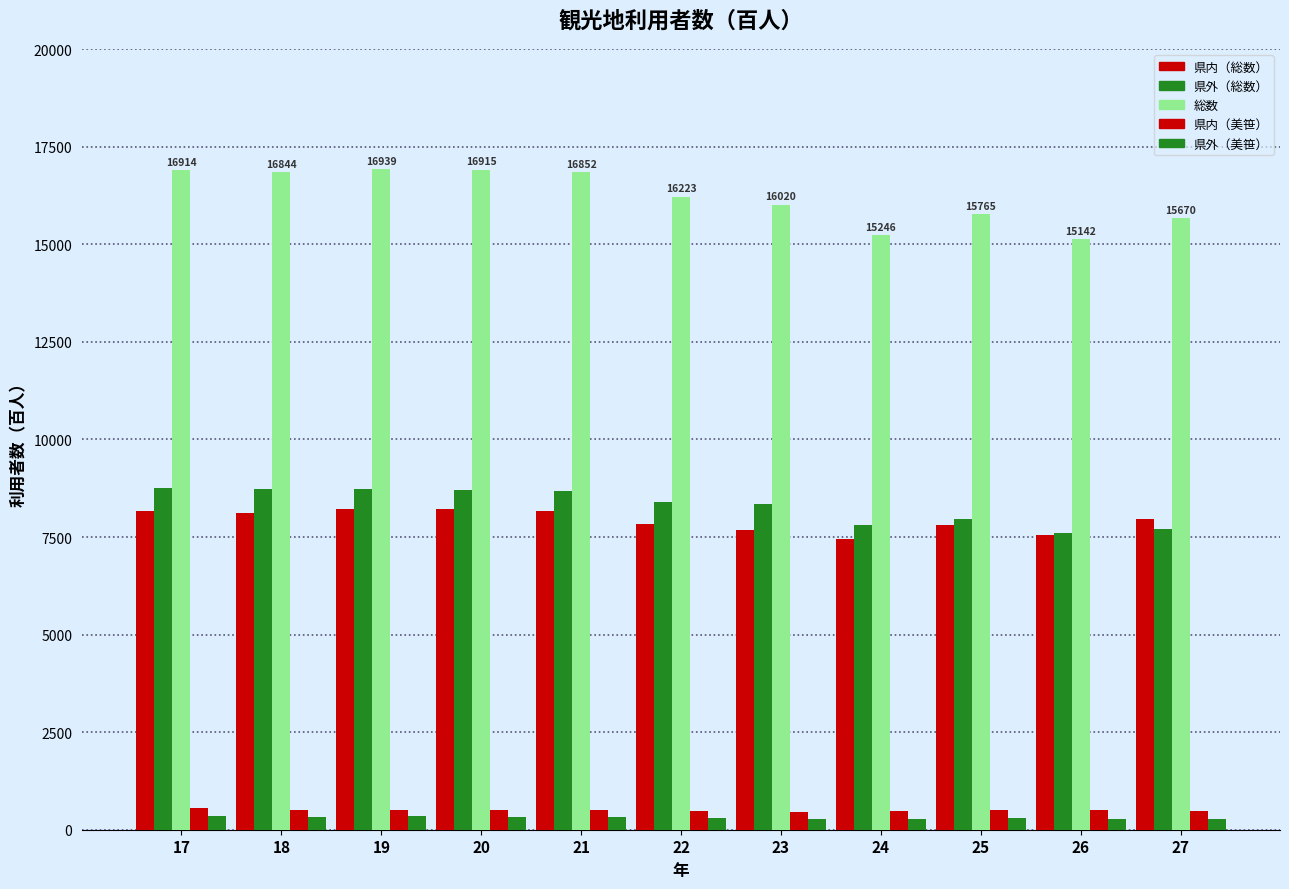

Where does the 県内（美笹） series first go above 495?

17